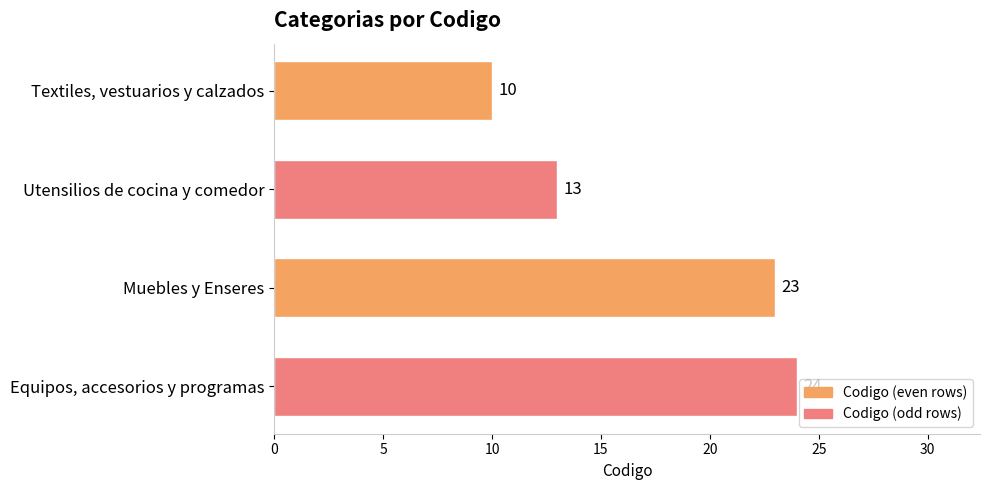

The value at Muebles y Enseres is 23. True or false?

True